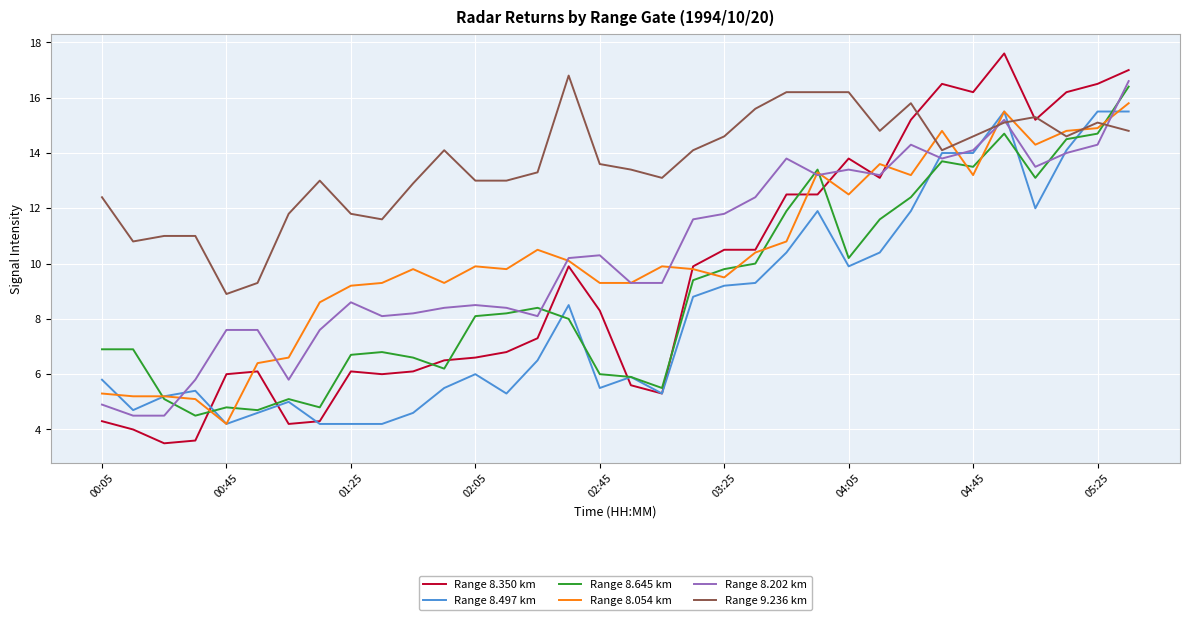

What is the maximum value for Range 8.645 km?

16.4